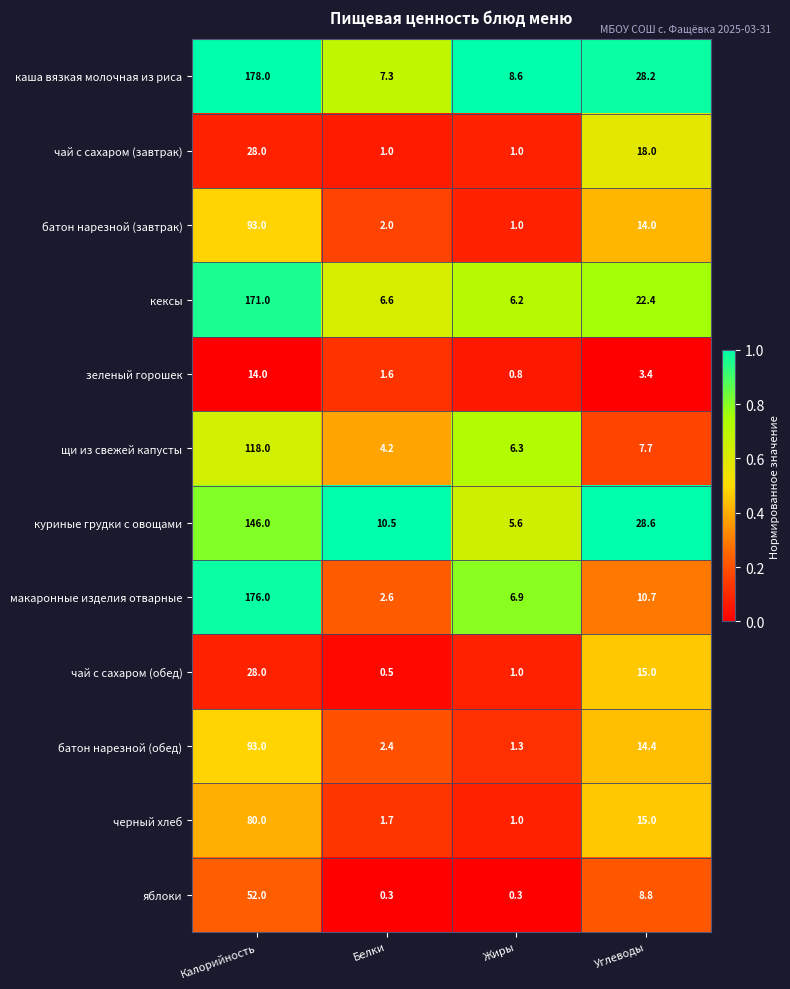

What is the highest value of the чай с сахаром (завтрак) series?

28.0